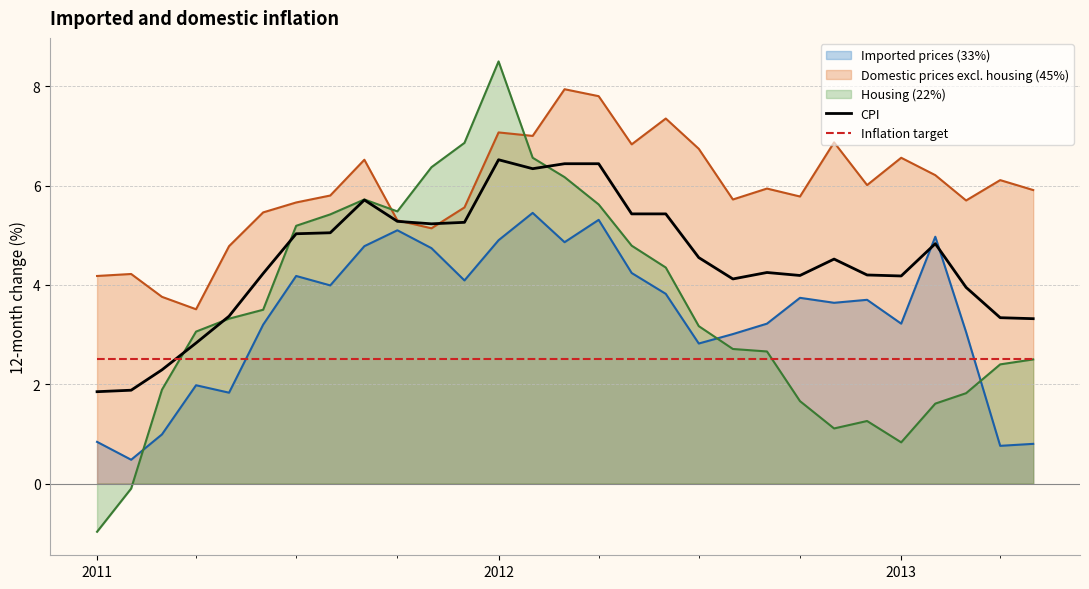

What is the maximum value shown in the chart?

8.5